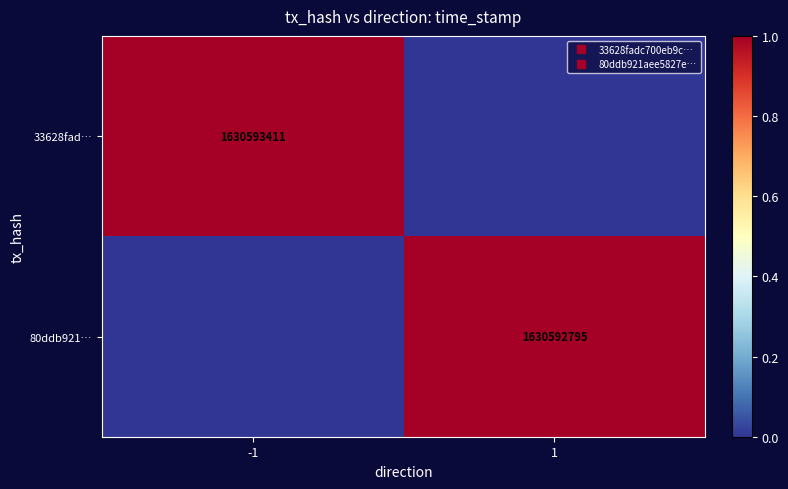

What is the difference between the 33628fad… values at -1 and 1?

1.0